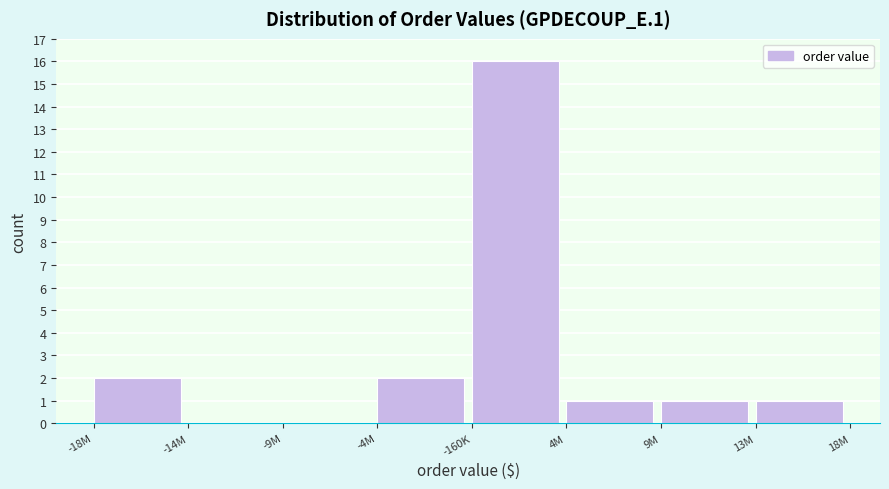

Reading left to right, transcribe all the data shown in this chart.

-18M=2	-14M=0	-9M=0	-4M=2	-160K=16	4M=1	9M=1	13M=1